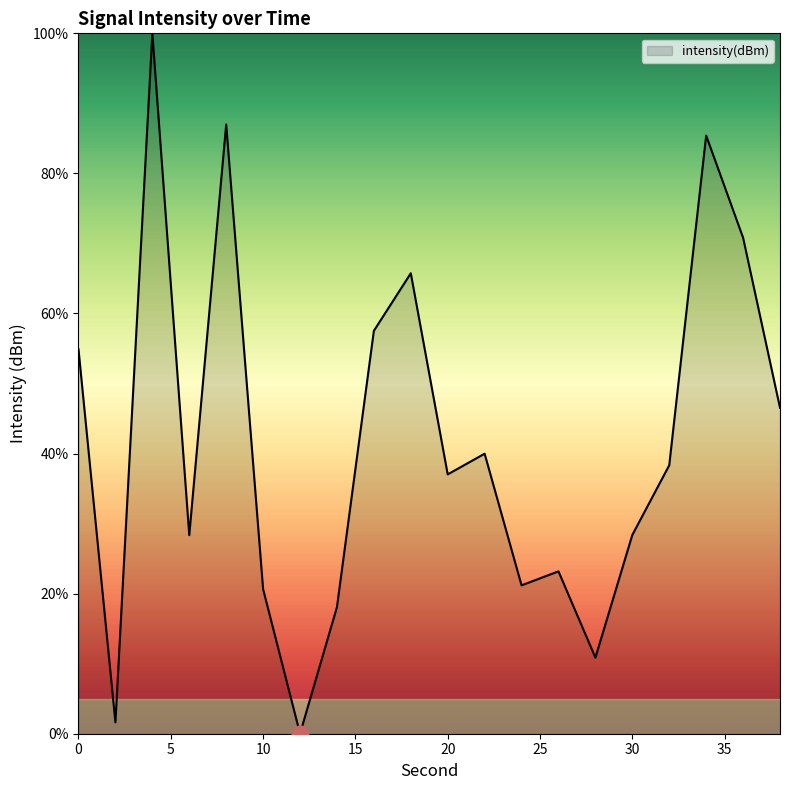

What is the difference between the maximum and minimum values?

100.0